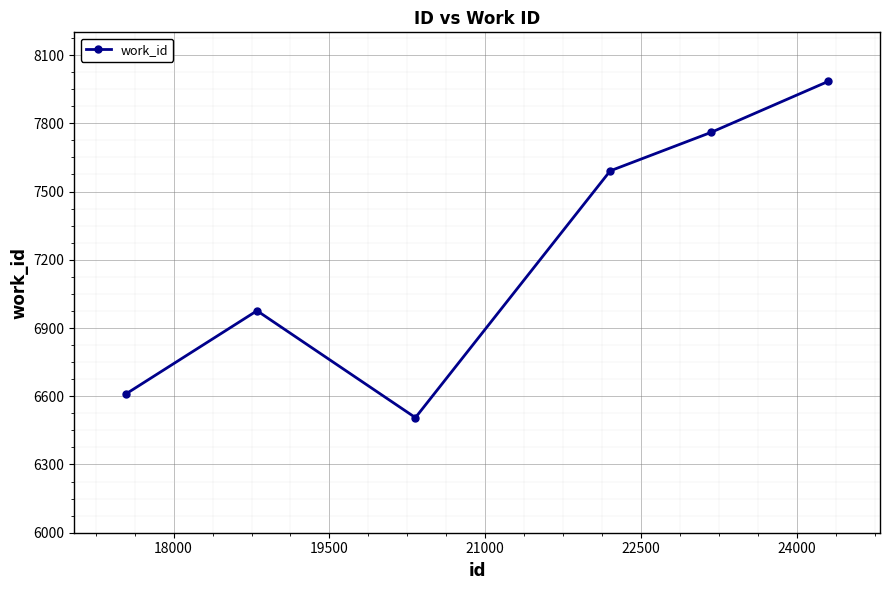

How many points are higher than both their immediate neighbors (excluding endpoints)?

1